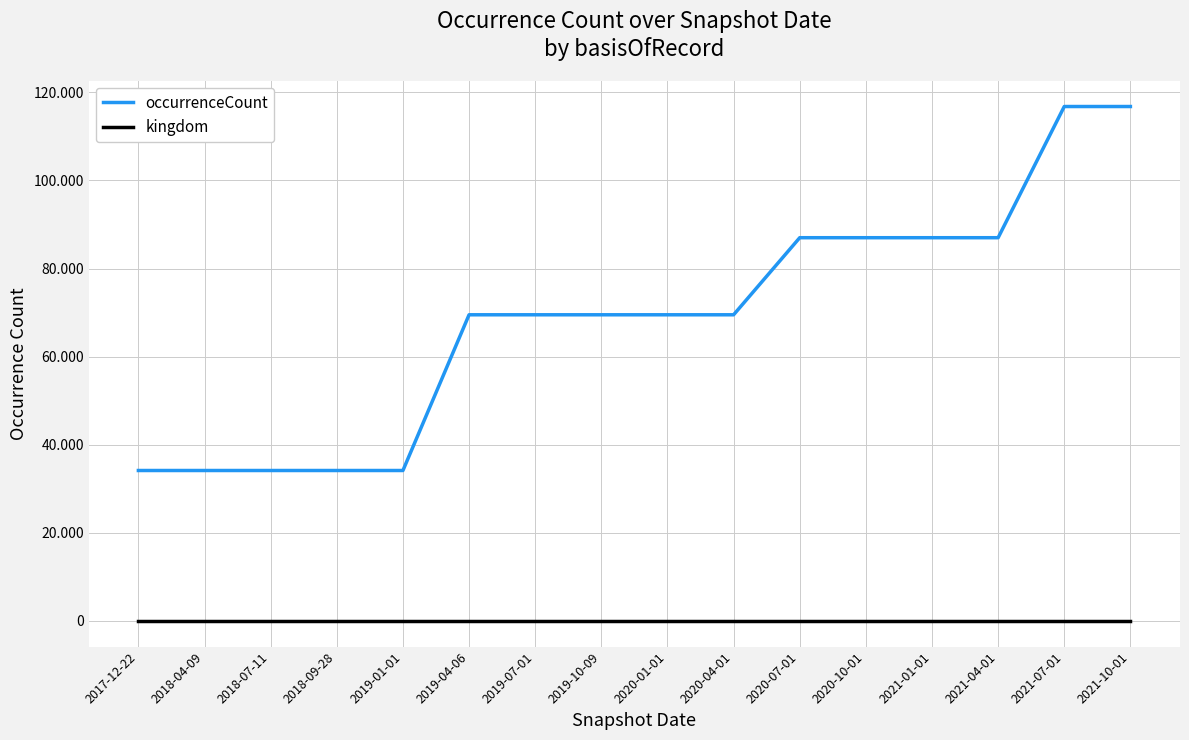

Does the chart have visible grid lines?

Yes